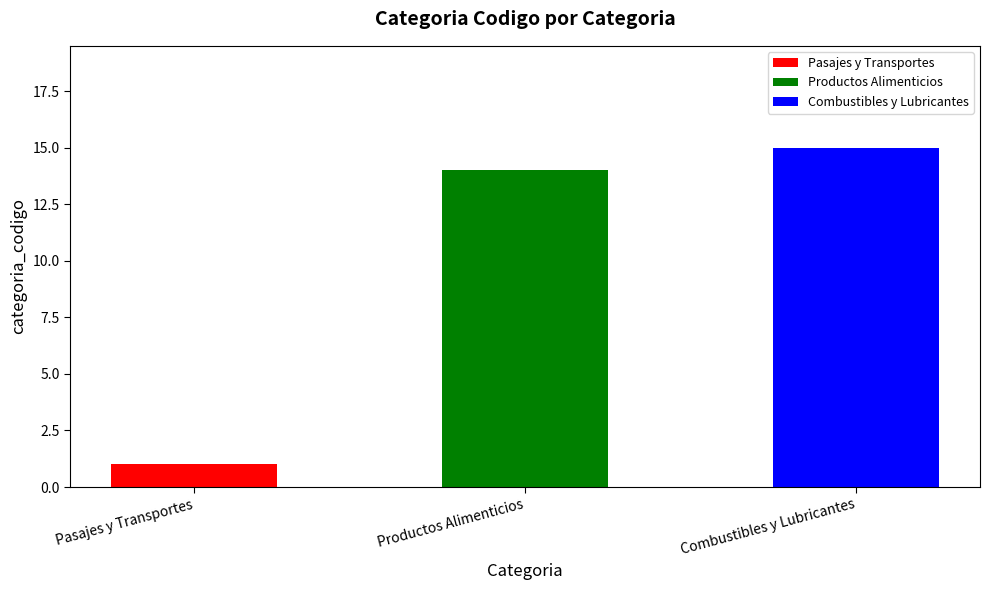

How many data points are above 14?

1